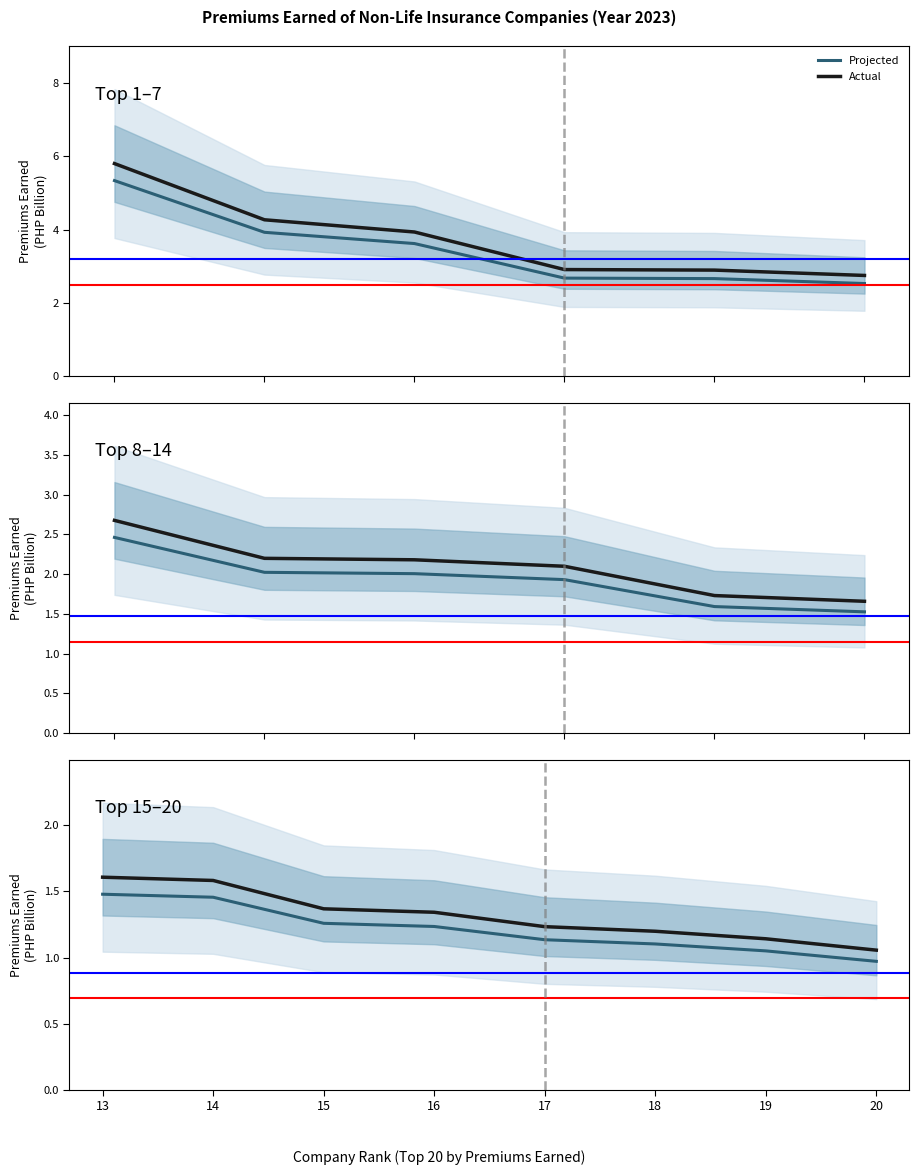

What is the sum of the Actual values at 15 and 18?

2.6